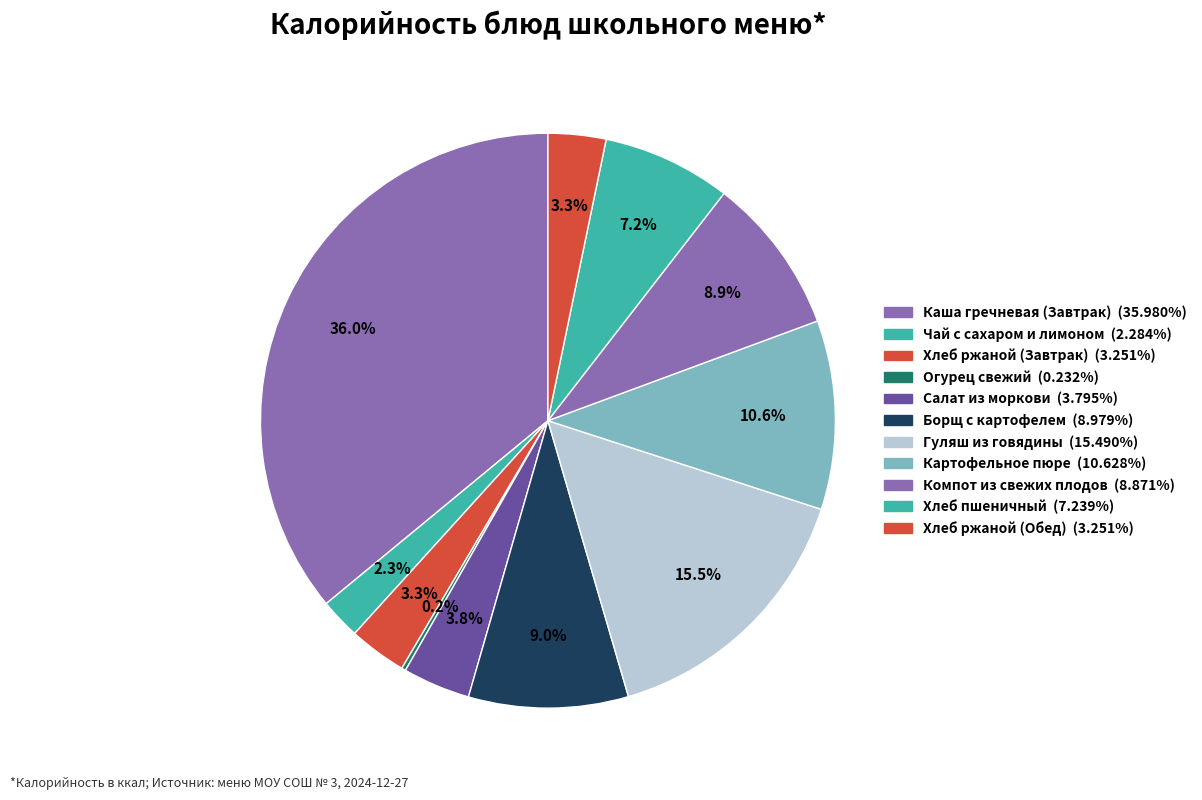

What is the change in value from Салат из моркови to Гуляш из говядины?

+151.1